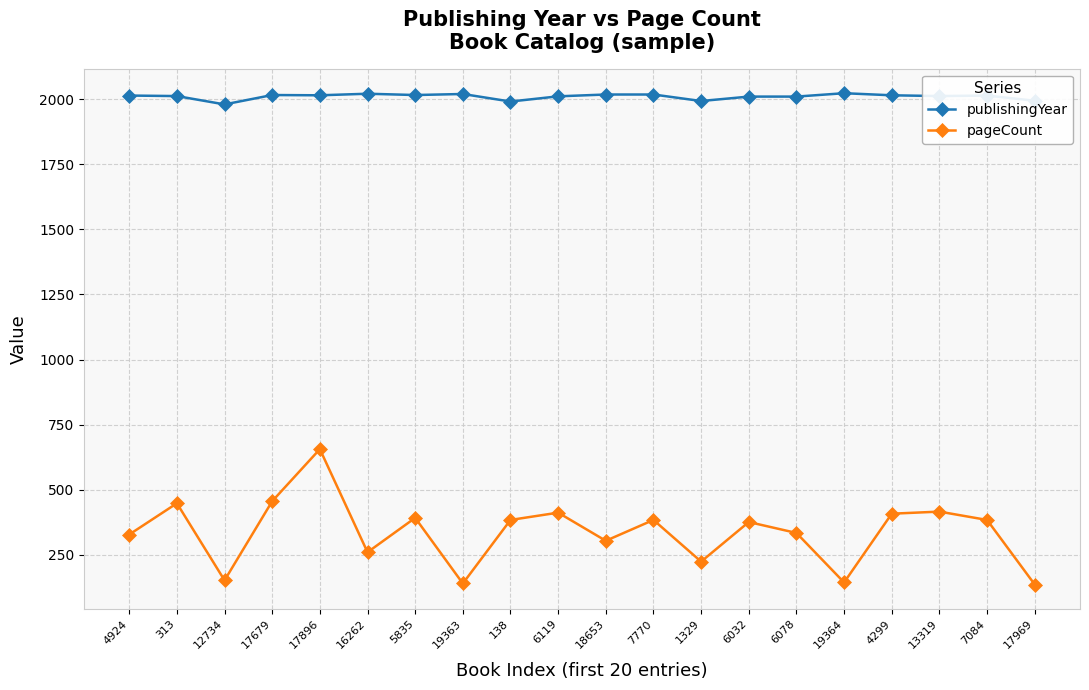

What is the label of the 18th point from the right?

12734